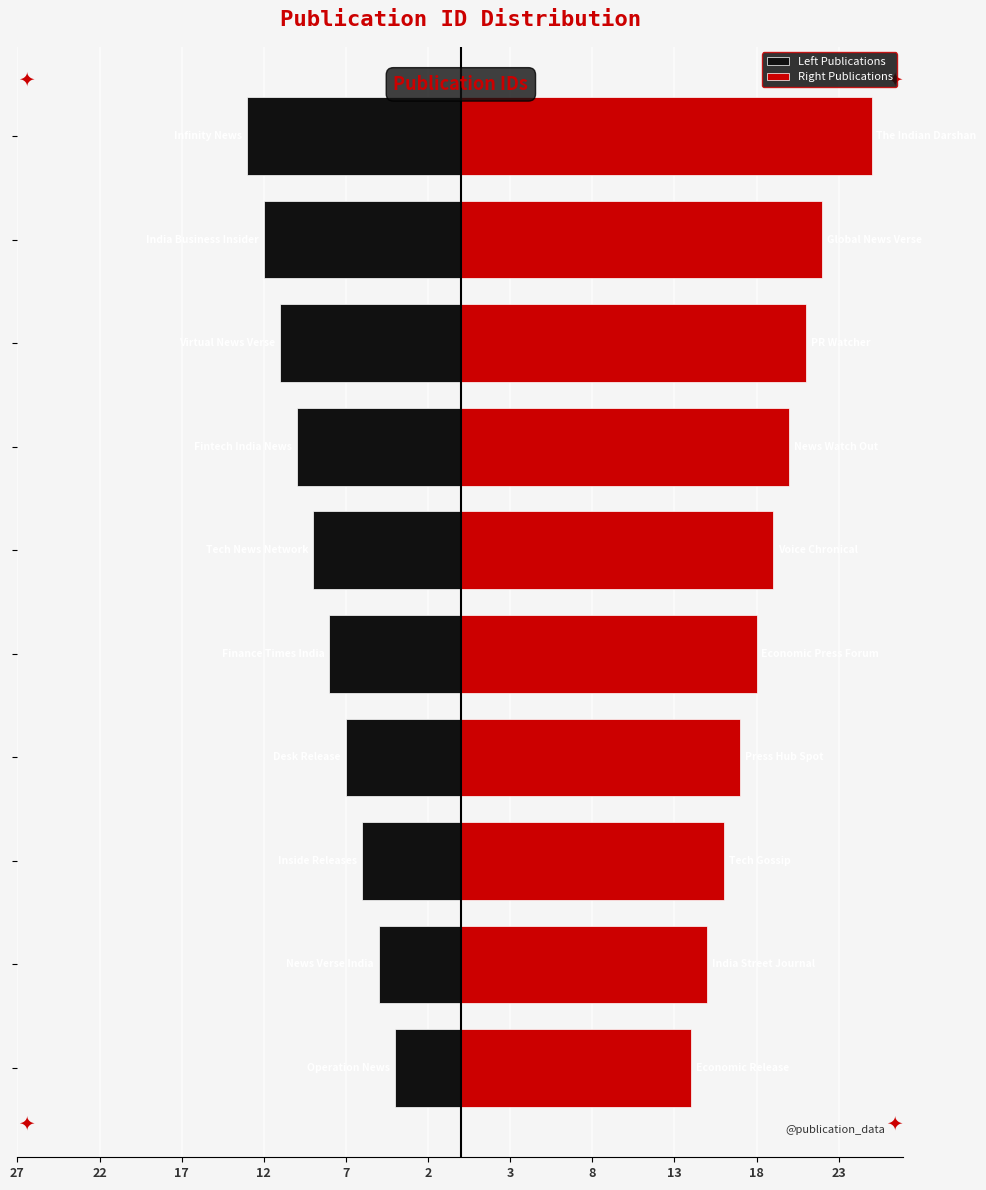

Which series has the largest total across all categories?

Right Publications